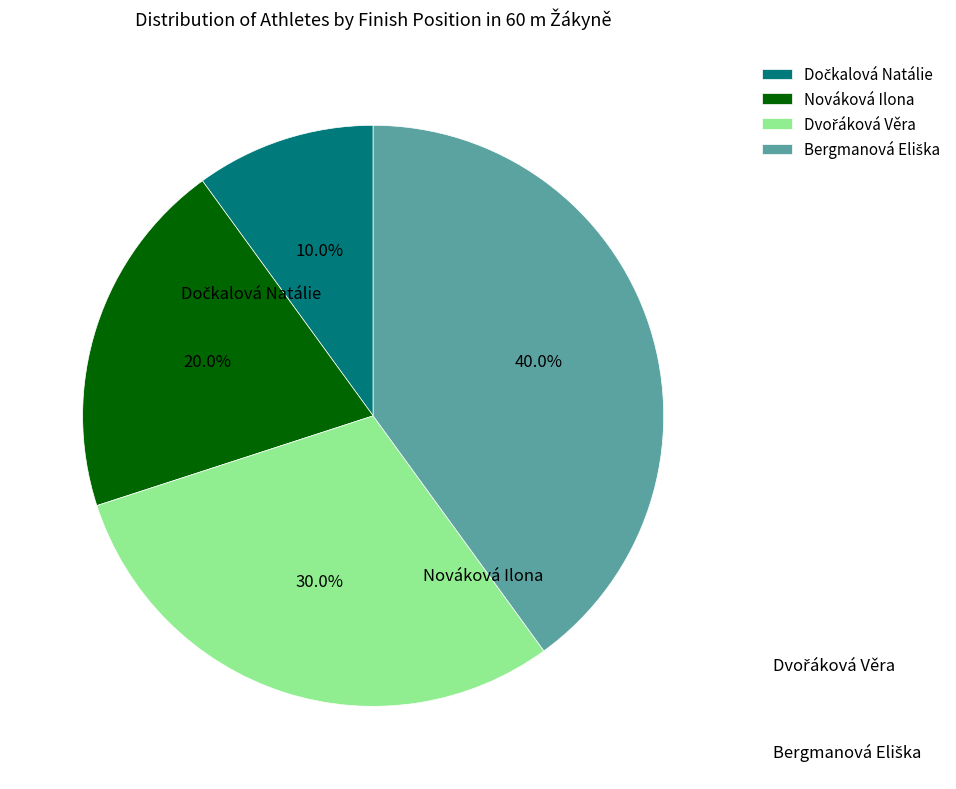

True or false: Bergmanová Eliška accounts for 40% of the total.

True